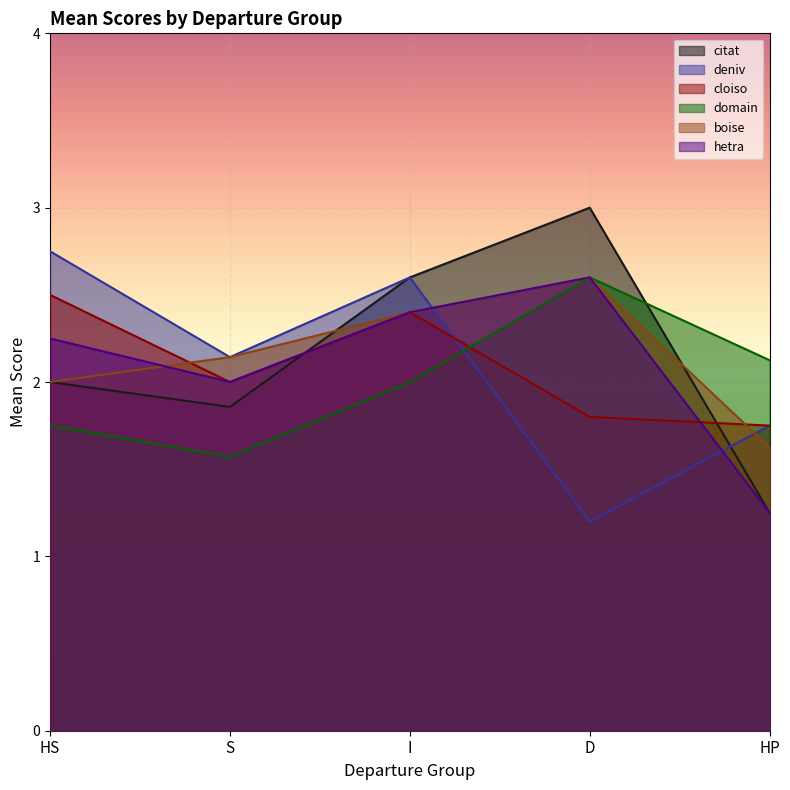

At which category is the sum across all series the highest?

I